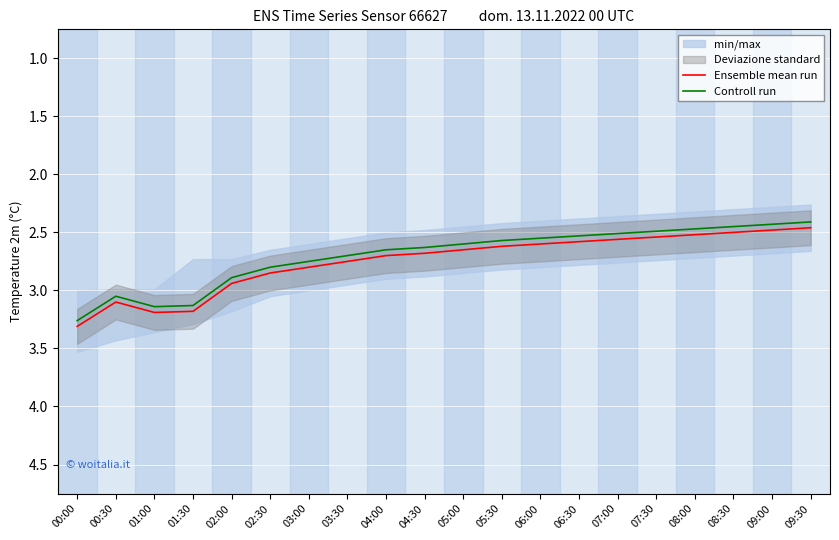

Rank the series by their maximum value, from lowest to highest.

Controll run, Ensemble mean run